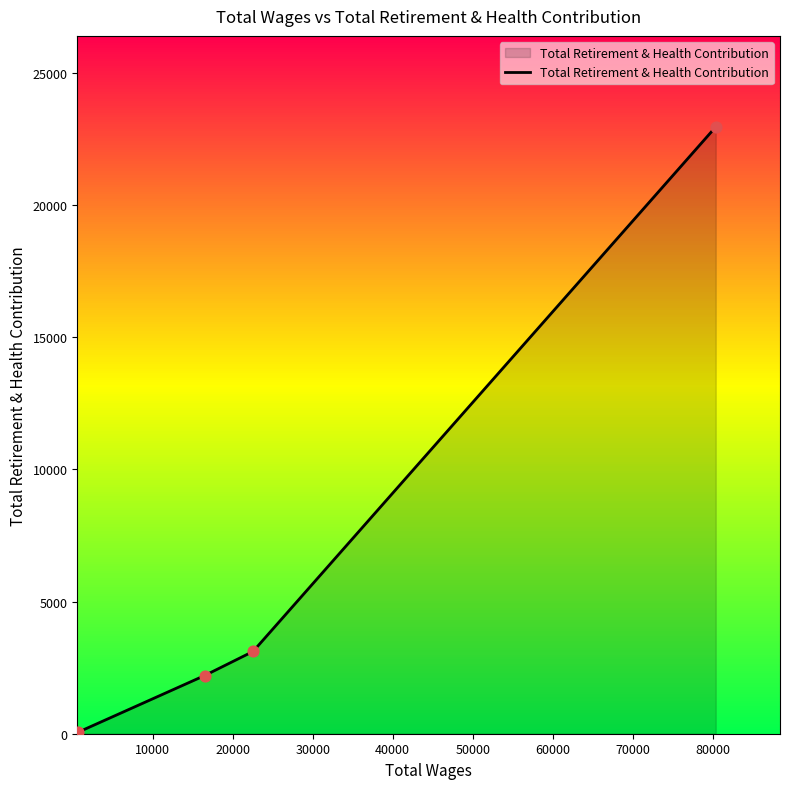

What is the greatest value displayed?

22962